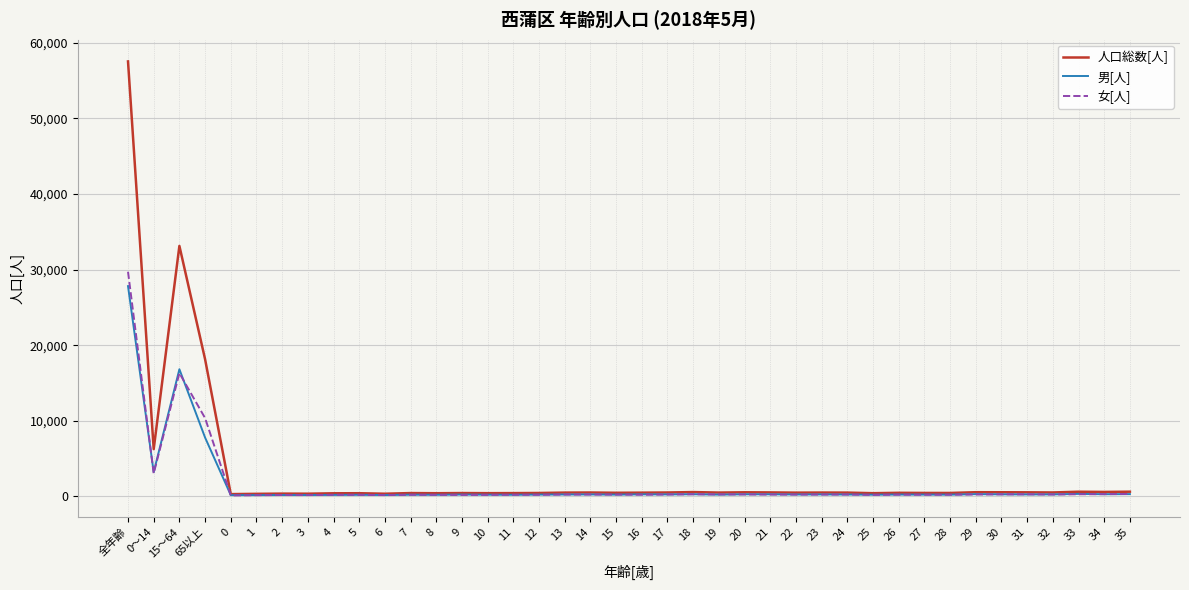

What is the average value of the 女[人] series?

1697